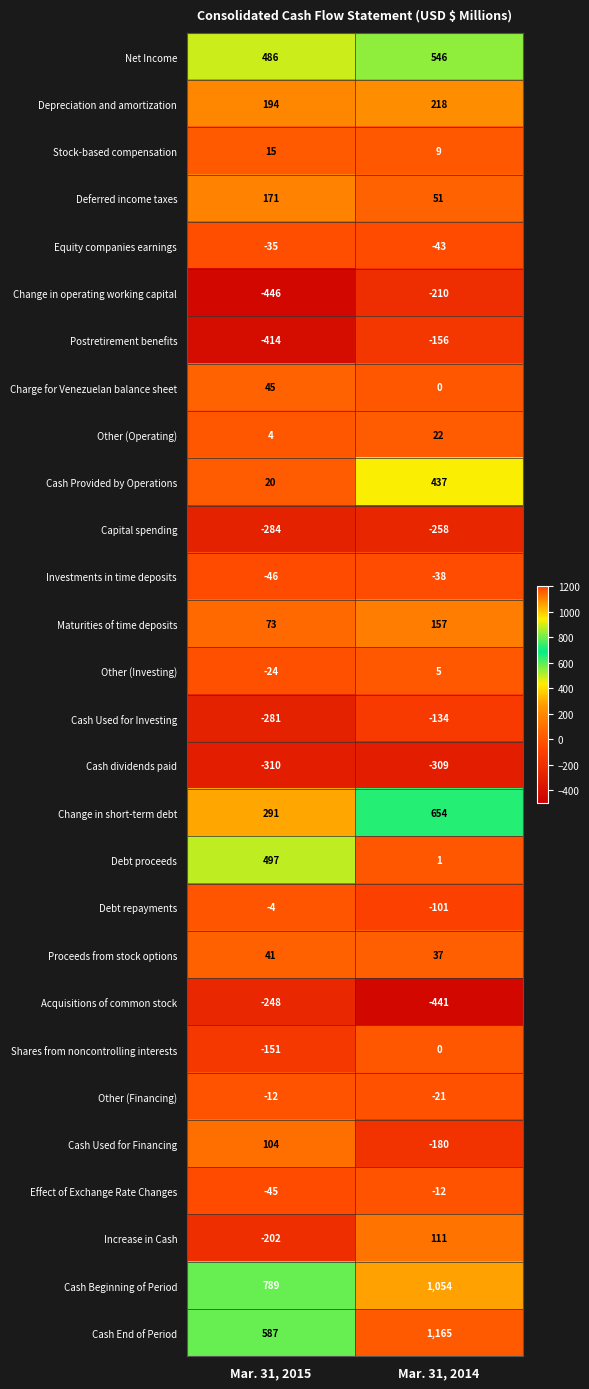

What is the sum of all Postretirement benefits values?

-570